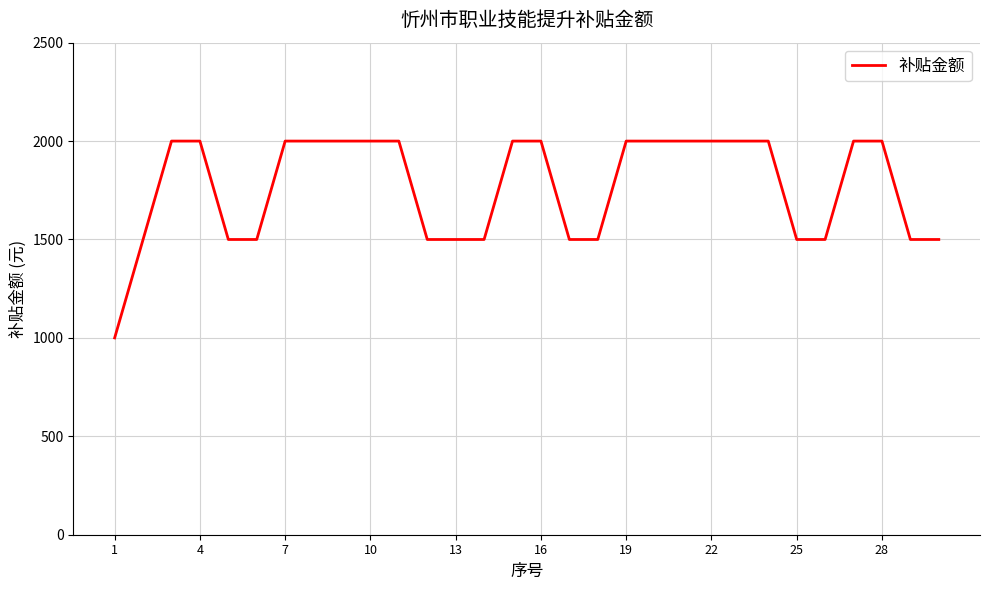

What is the minimum value shown in the chart?

1000